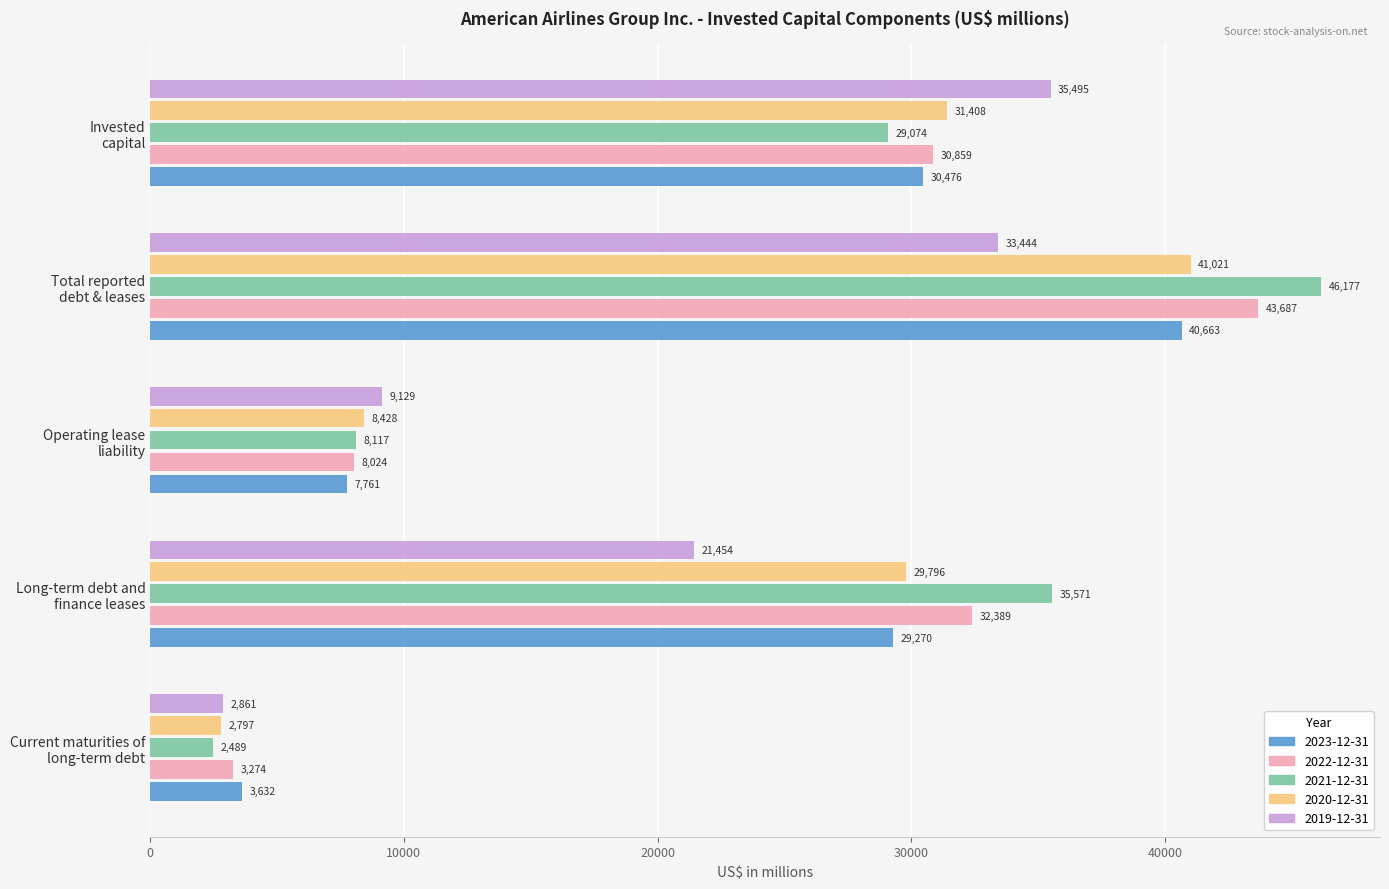

Is it true that 2023-12-31 equals 29270 at Long-term debt and
finance leases?

True